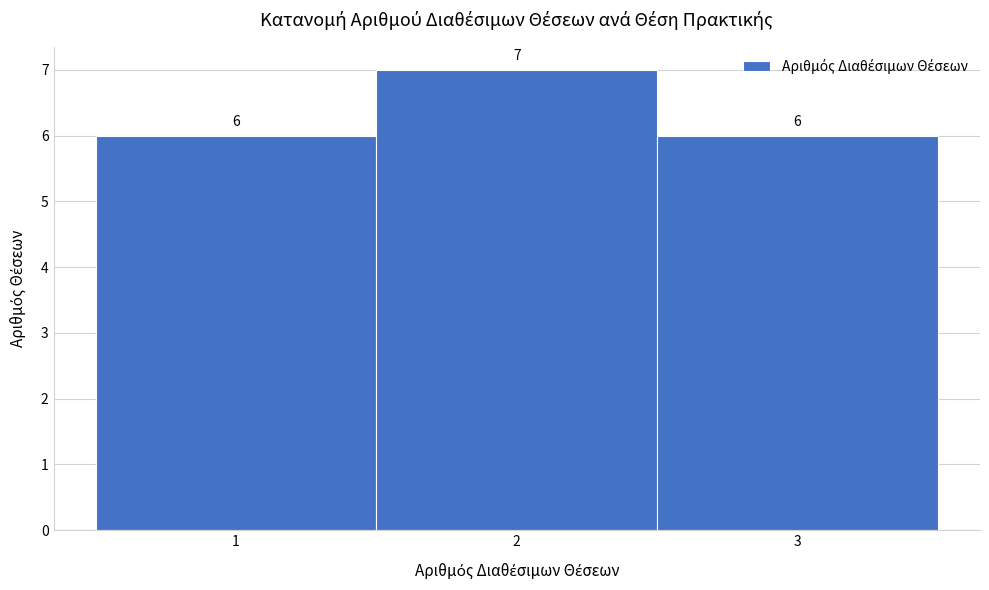

What is the height of the bar covering 2.5 to 3.5 on the x-axis?

6